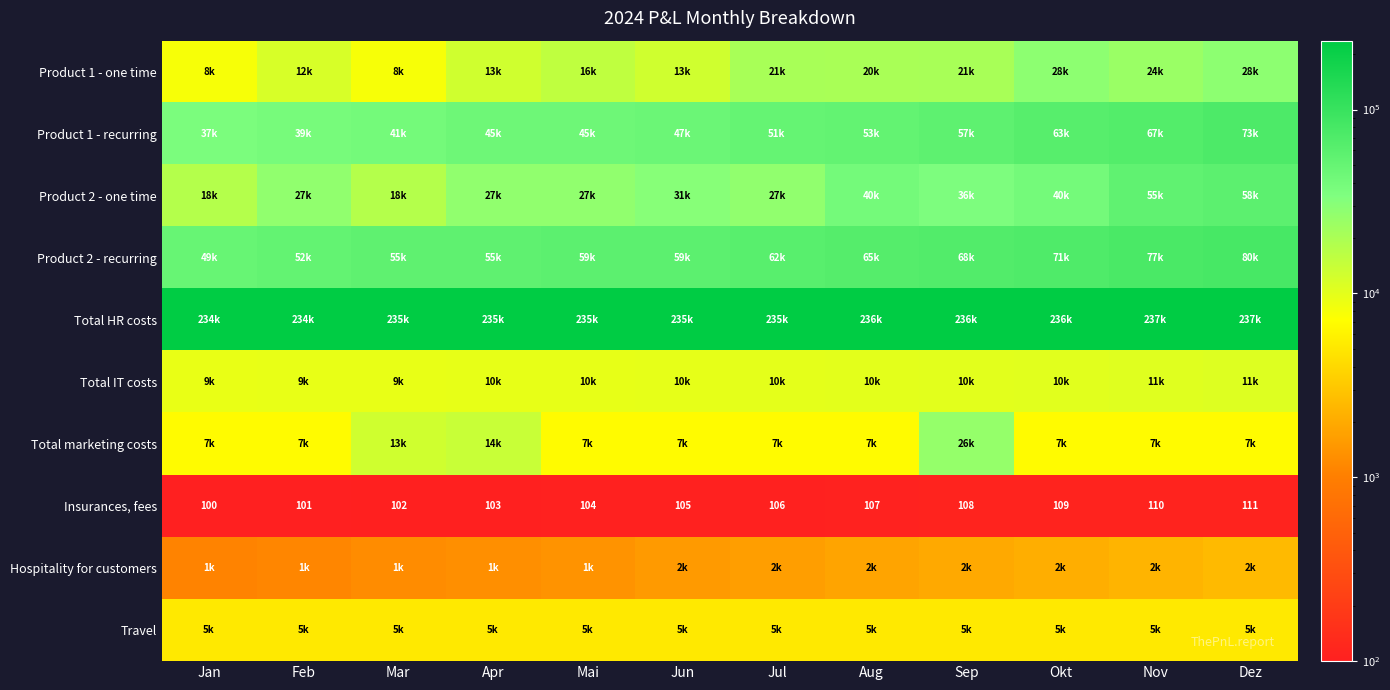

Which category has the lowest value in the Insurances, fees series?

Jan